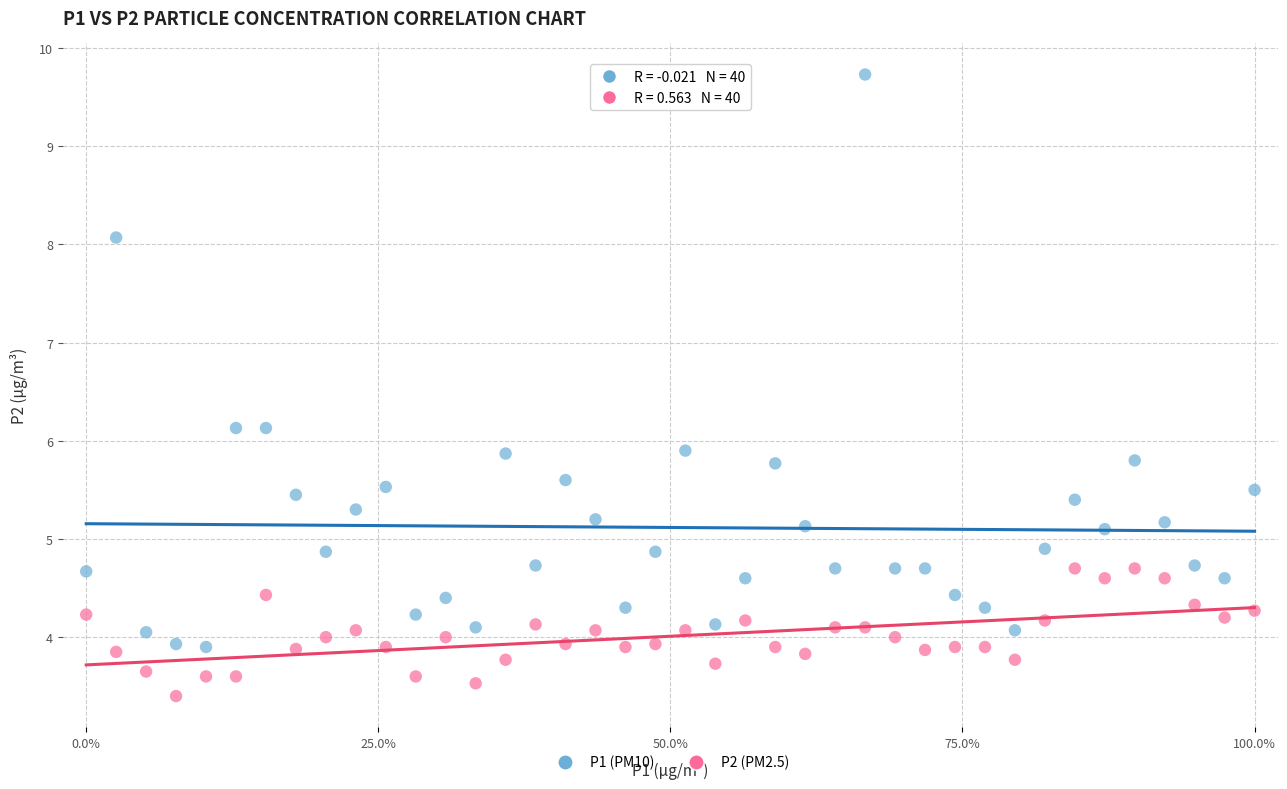

Which series reaches the maximum Y coordinate?

P1 (PM10)